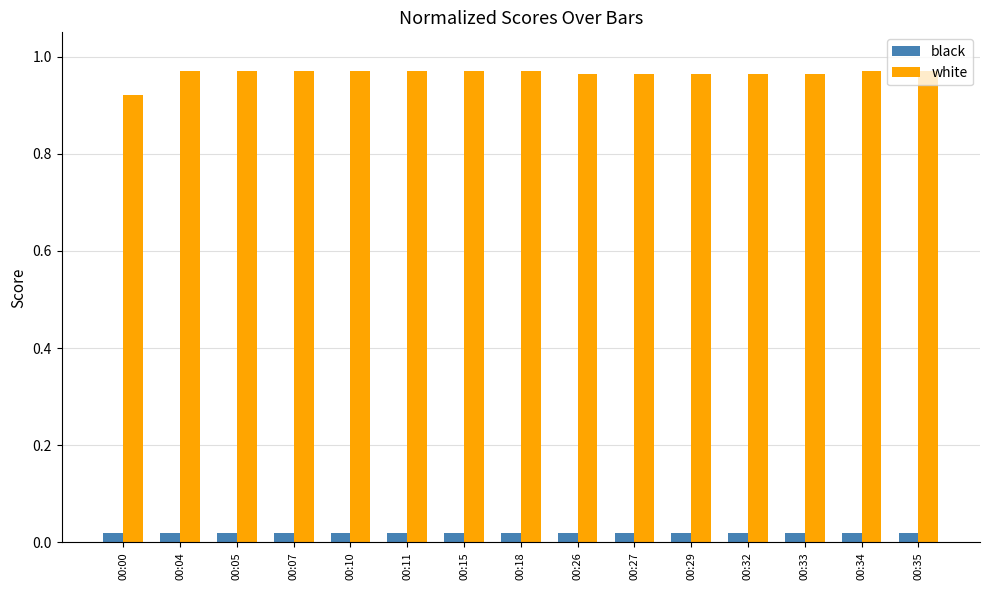

List the series in order of their overall mean, lowest first.

black, white